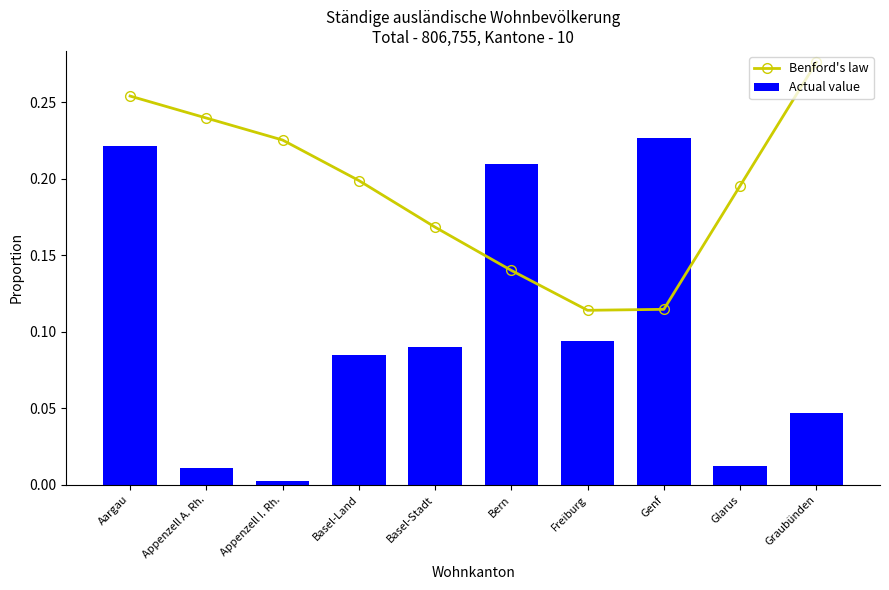

What are all the series names shown in the legend?

Benford's law, Actual value